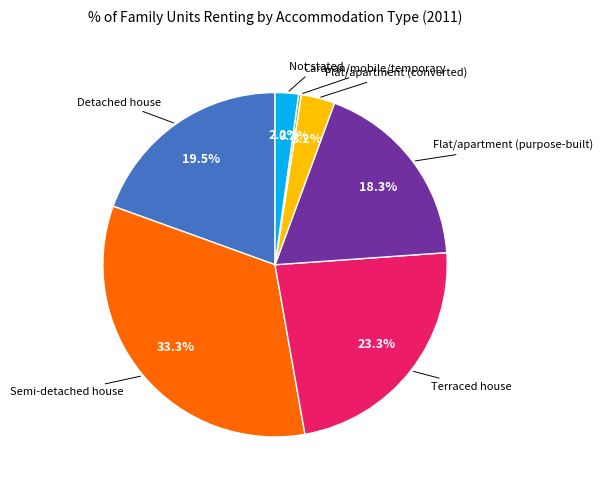

The Flat/apartment (converted) slice represents 3% of the pie. True or false?

True